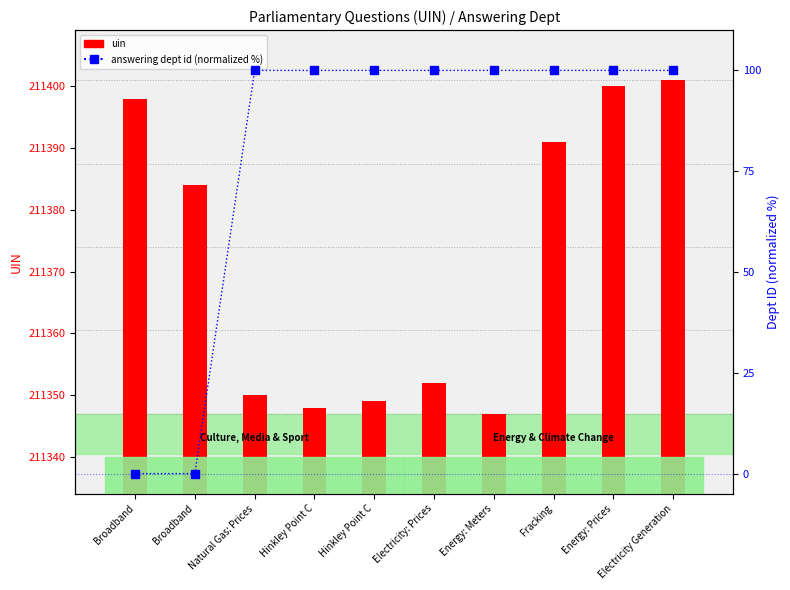

Which category has the lowest value in the answering dept id (normalized %) series?

Broadband